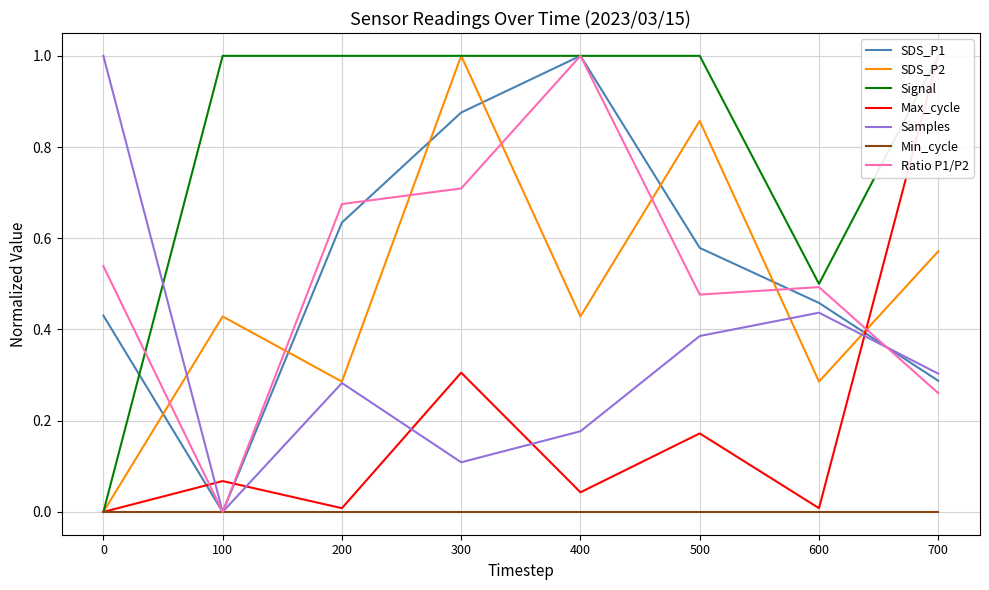

What is the average value of the Signal series?

0.8